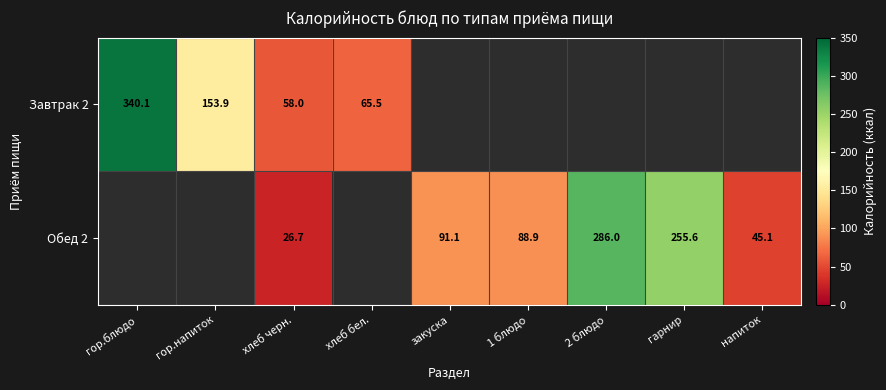

Which series has the widest spread of values?

Завтрак 2